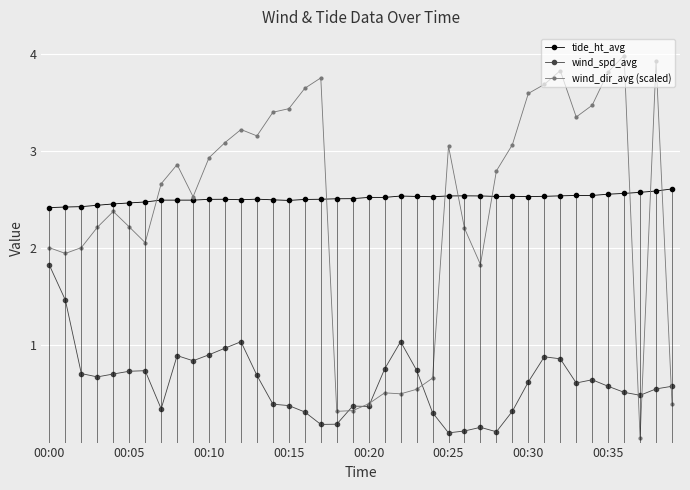

What is the label of the 27th point from the left?

26